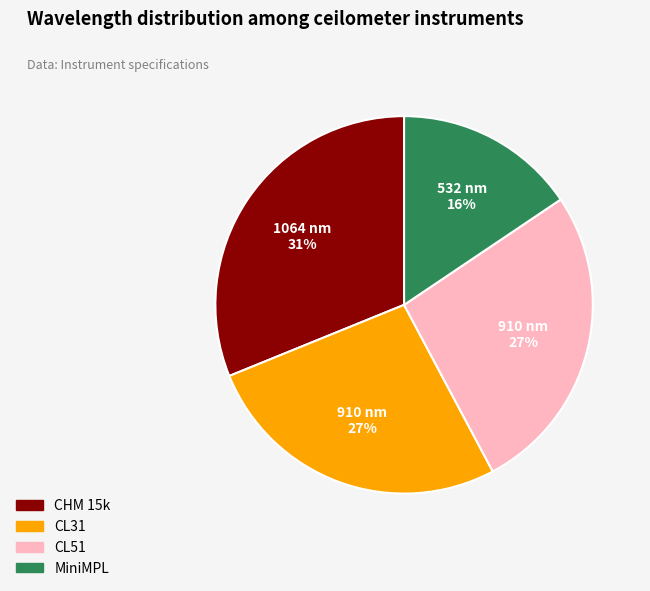

True or false: MiniMPL accounts for 16% of the total.

True